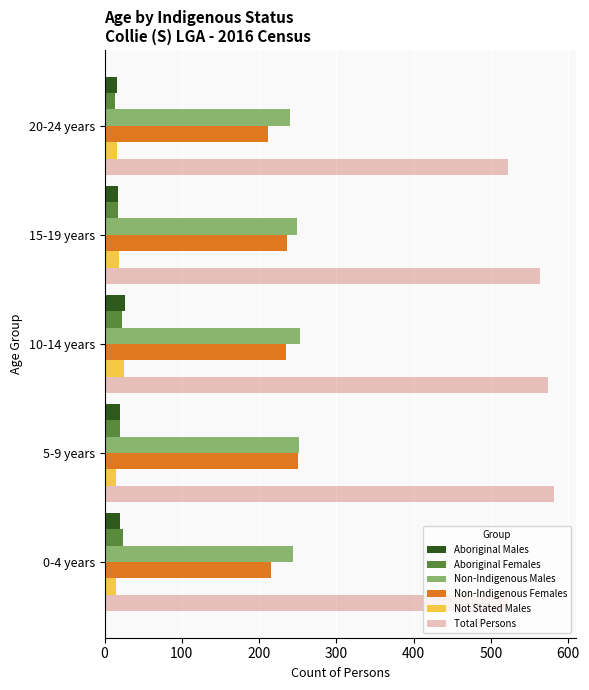

Which series has the widest spread of values?

Total Persons